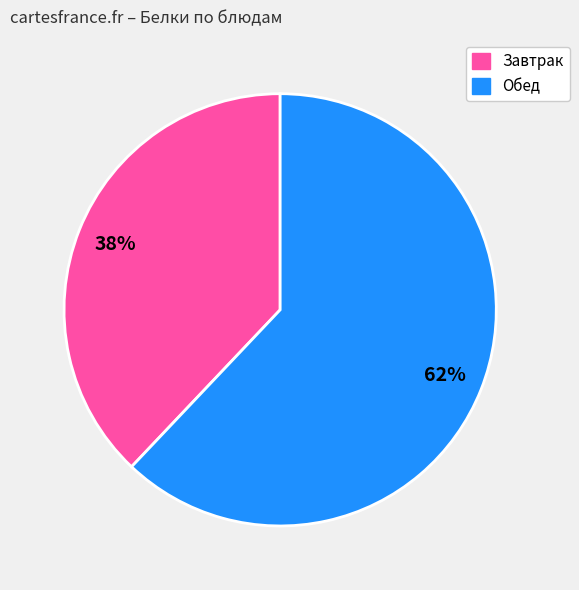

To the nearest percent, what is the average slice percentage?

50%